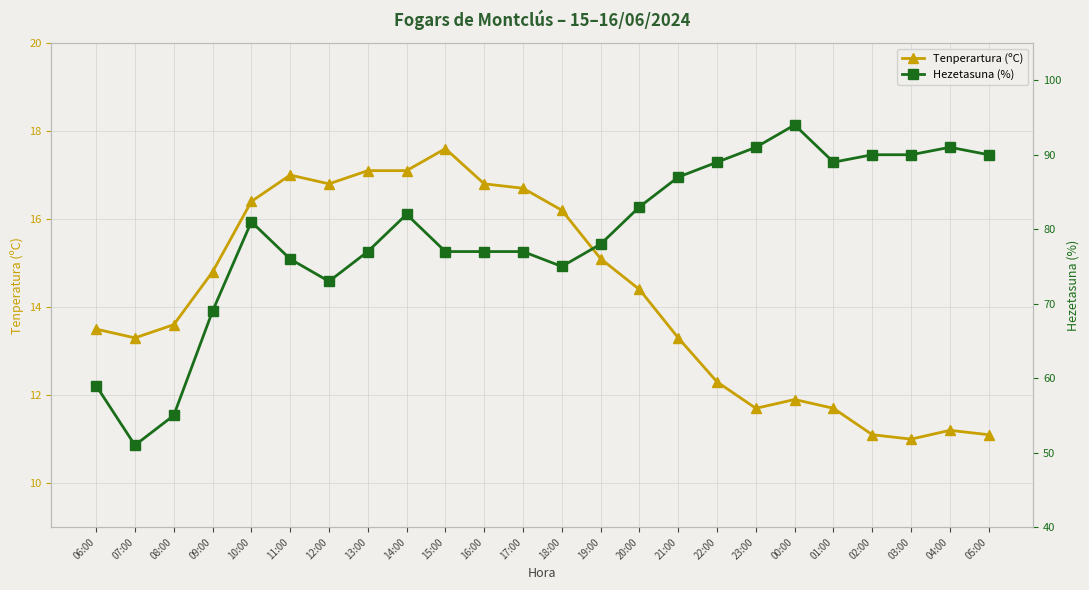

At which category does Hezetasuna (%) reach its first local valley?

07:00